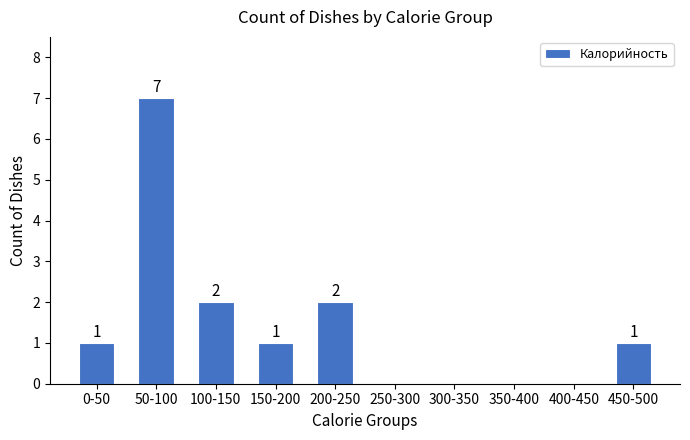

Reading left to right, list all the values displayed in this chart.

0-50=1	50-100=7	100-150=2	150-200=1	200-250=2	250-300=0	300-350=0	350-400=0	400-450=0	450-500=1